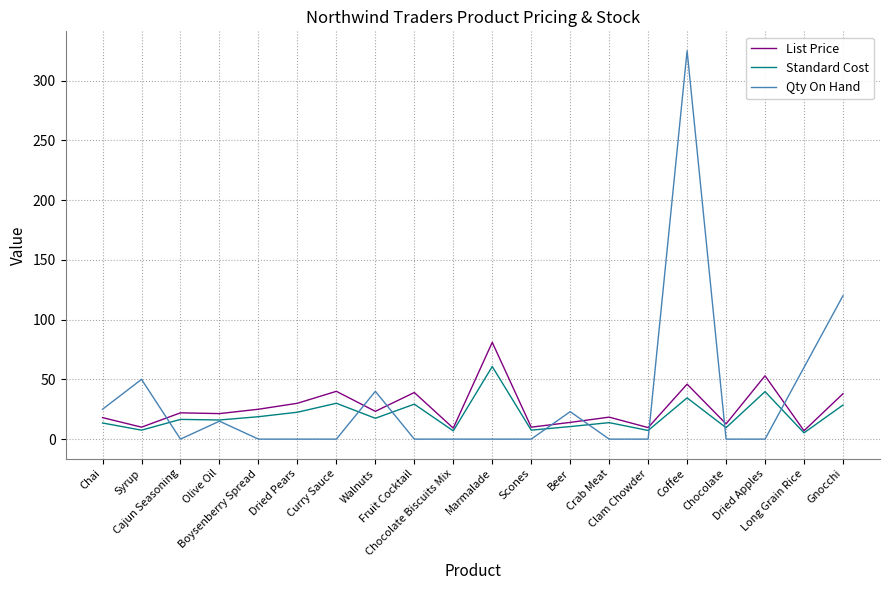

Does the chart have visible grid lines?

Yes